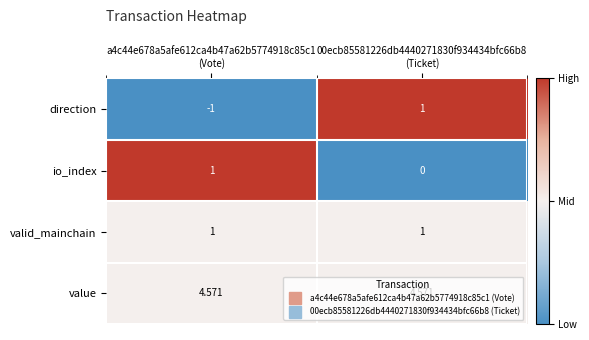

Which series has the largest range (max minus min)?

direction